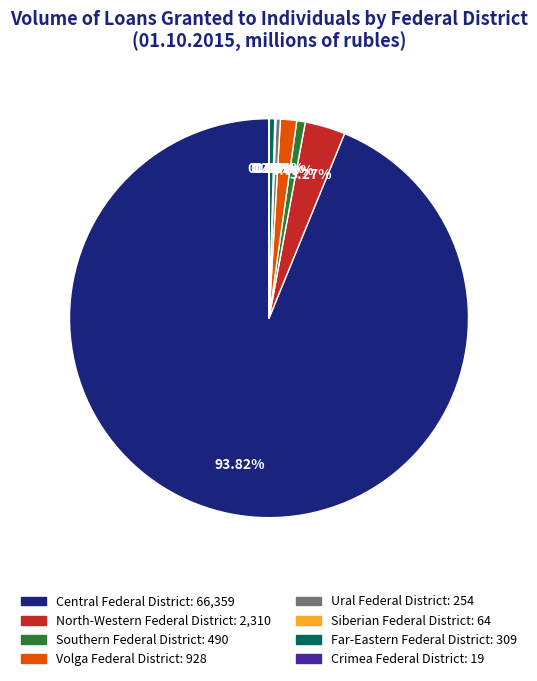

Is there any slice that represents more than half of the pie?

Yes